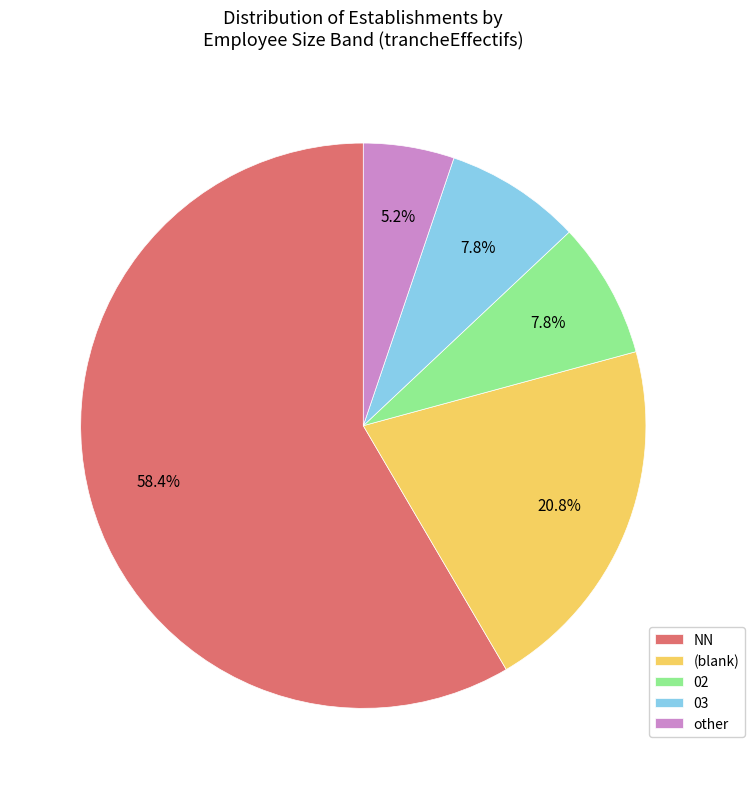

Is there a majority slice in this chart?

Yes